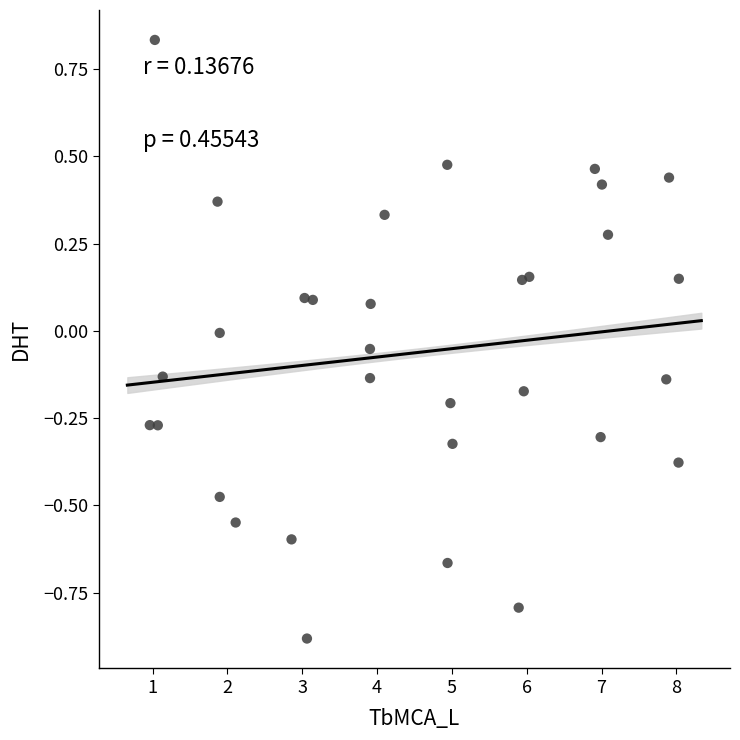

What is the range of X values (max minus min)?

7.1